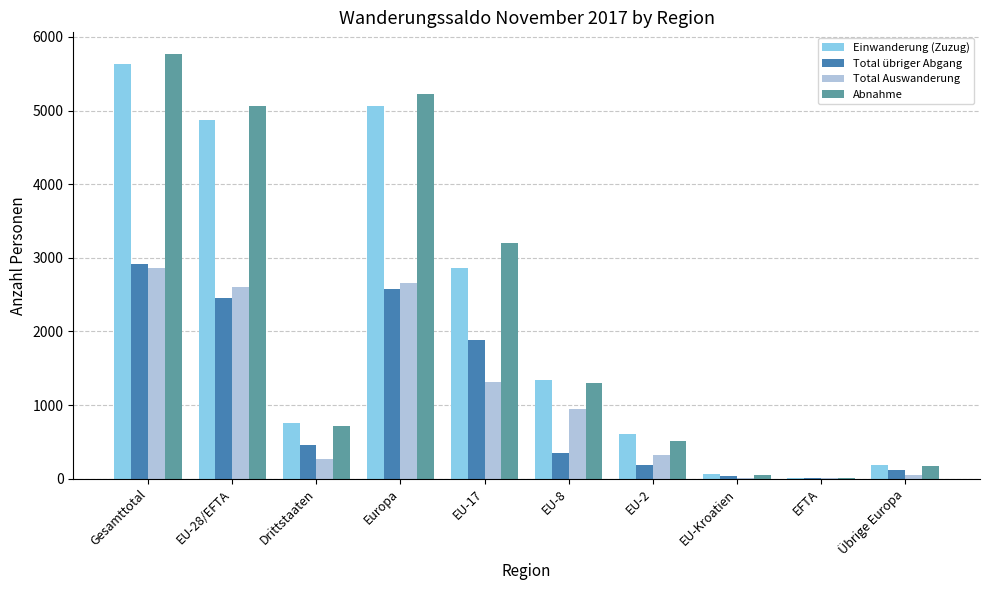

What is the total value across all series at Drittstaaten?

2189